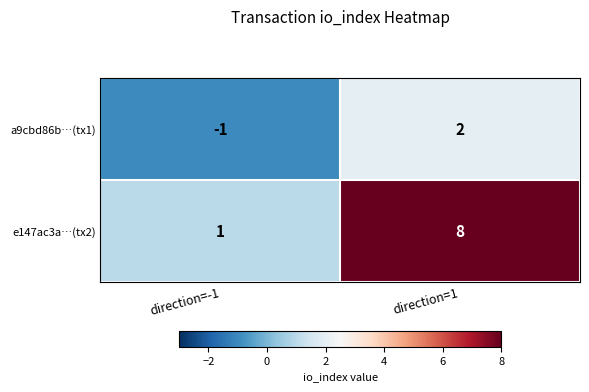

True or false: e147ac3a…(tx2) has a value of 0 at direction=-1.

False